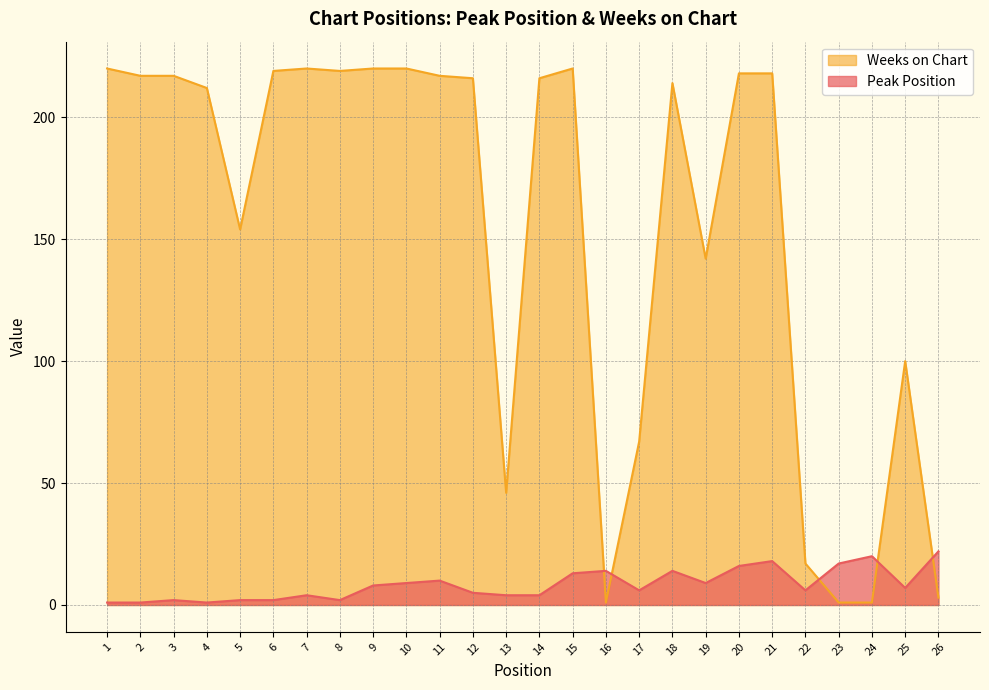

What is the total value across all series at 3?

219